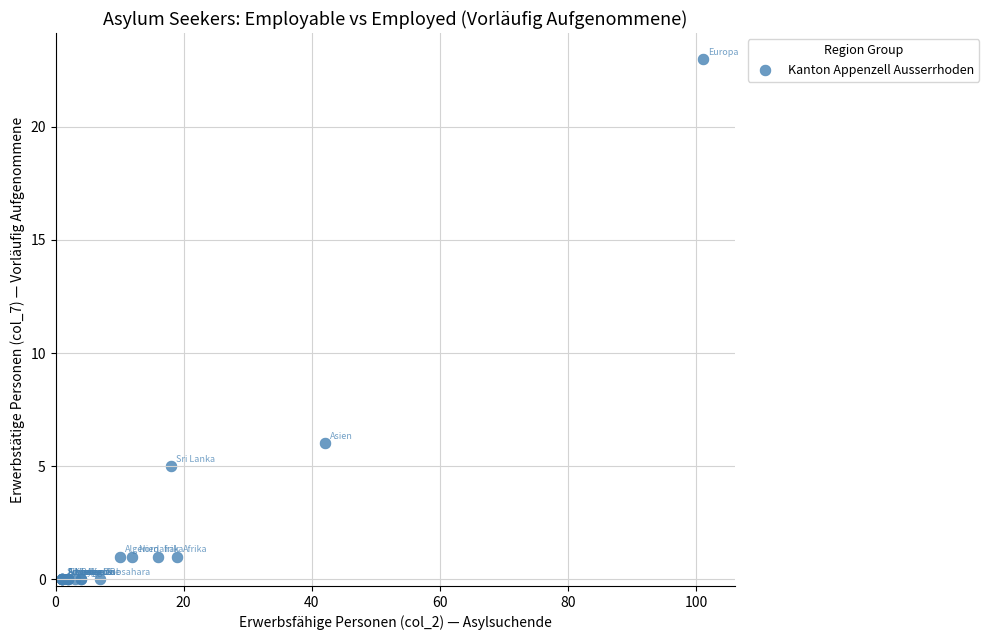

What Y value in the scatter plot is closest to 11?

6